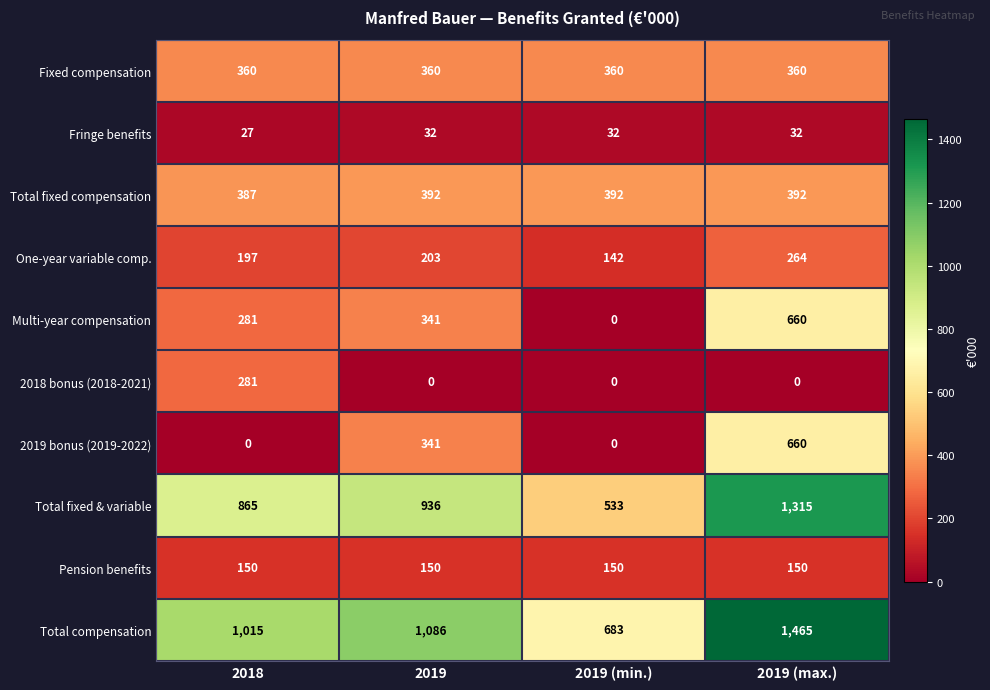

How many categories are shown in the chart?

4